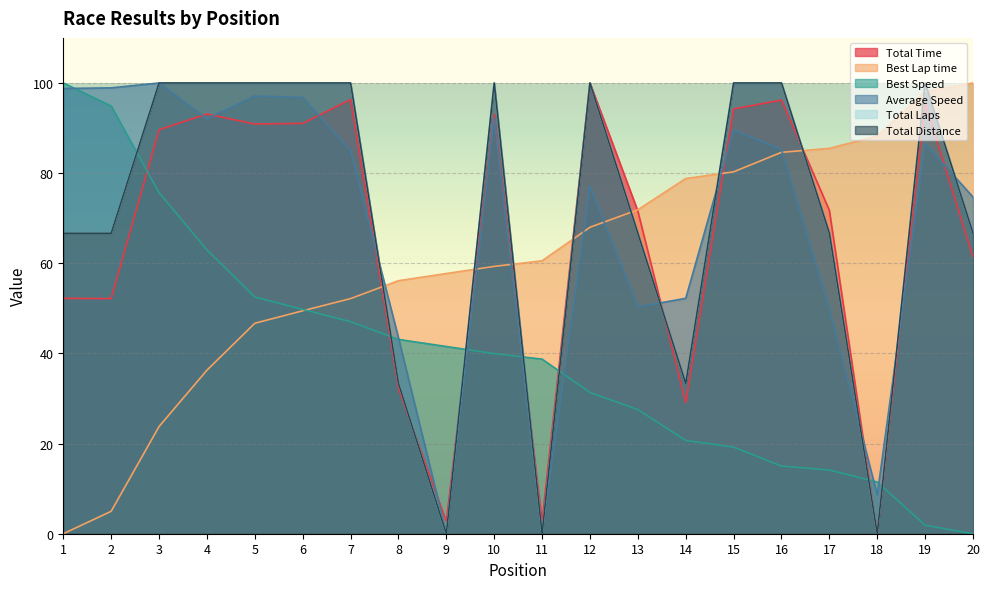

The value of Best Lap time at 2 is 5.0. True or false?

True